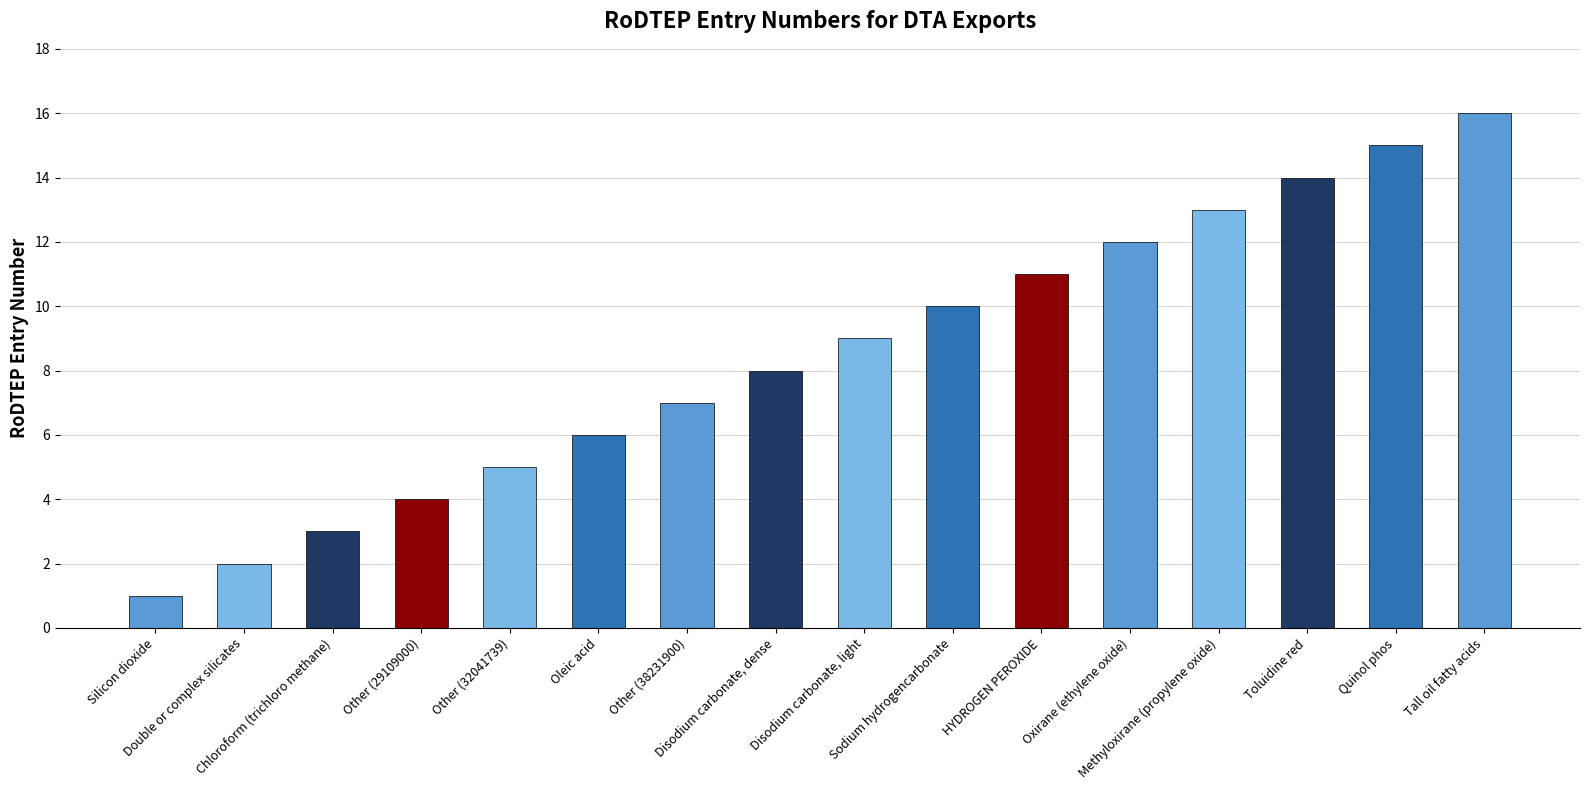

The chart shows a value of 9 at Other (38231900). True or false?

False